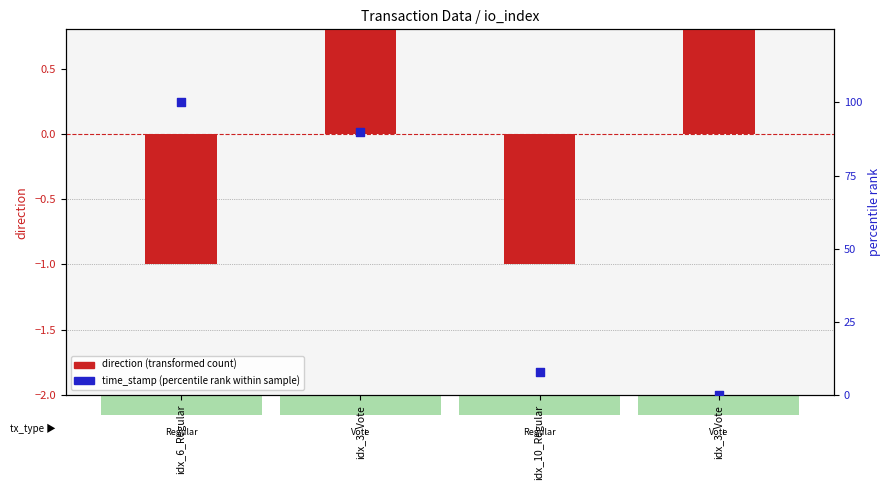

Which series reaches the minimum Y coordinate?

direction (transformed count)